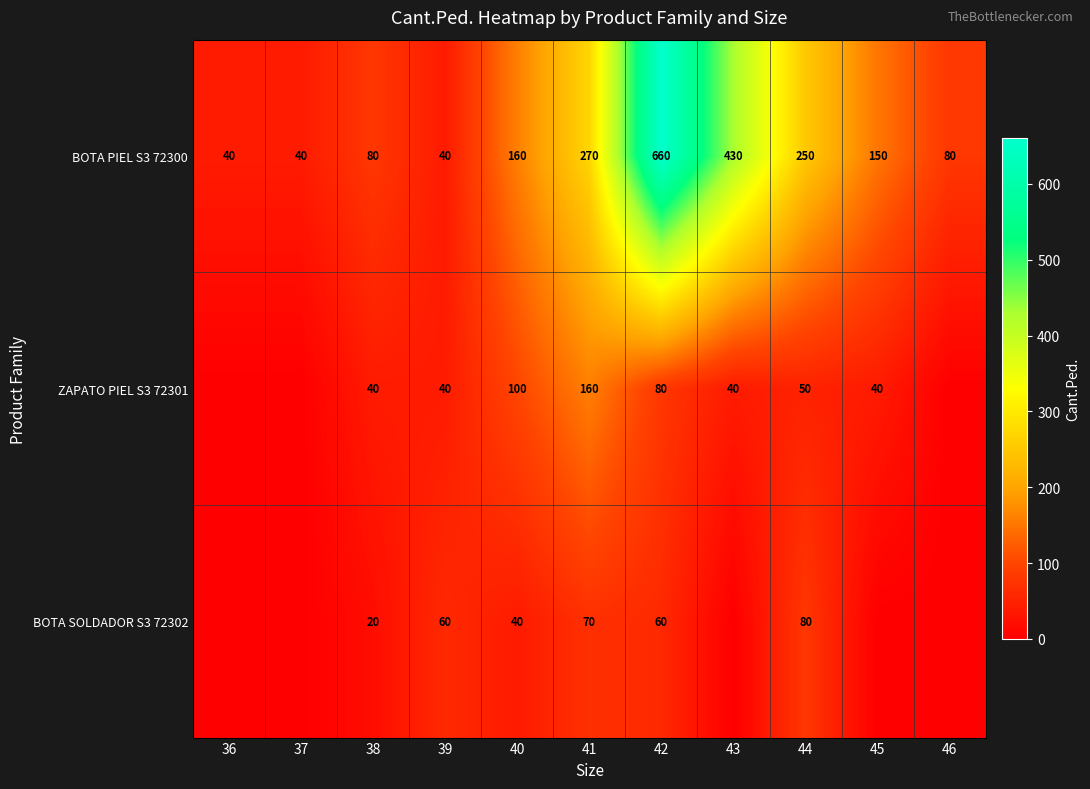

How many data points in BOTA PIEL S3 72300 are less than 150?

5